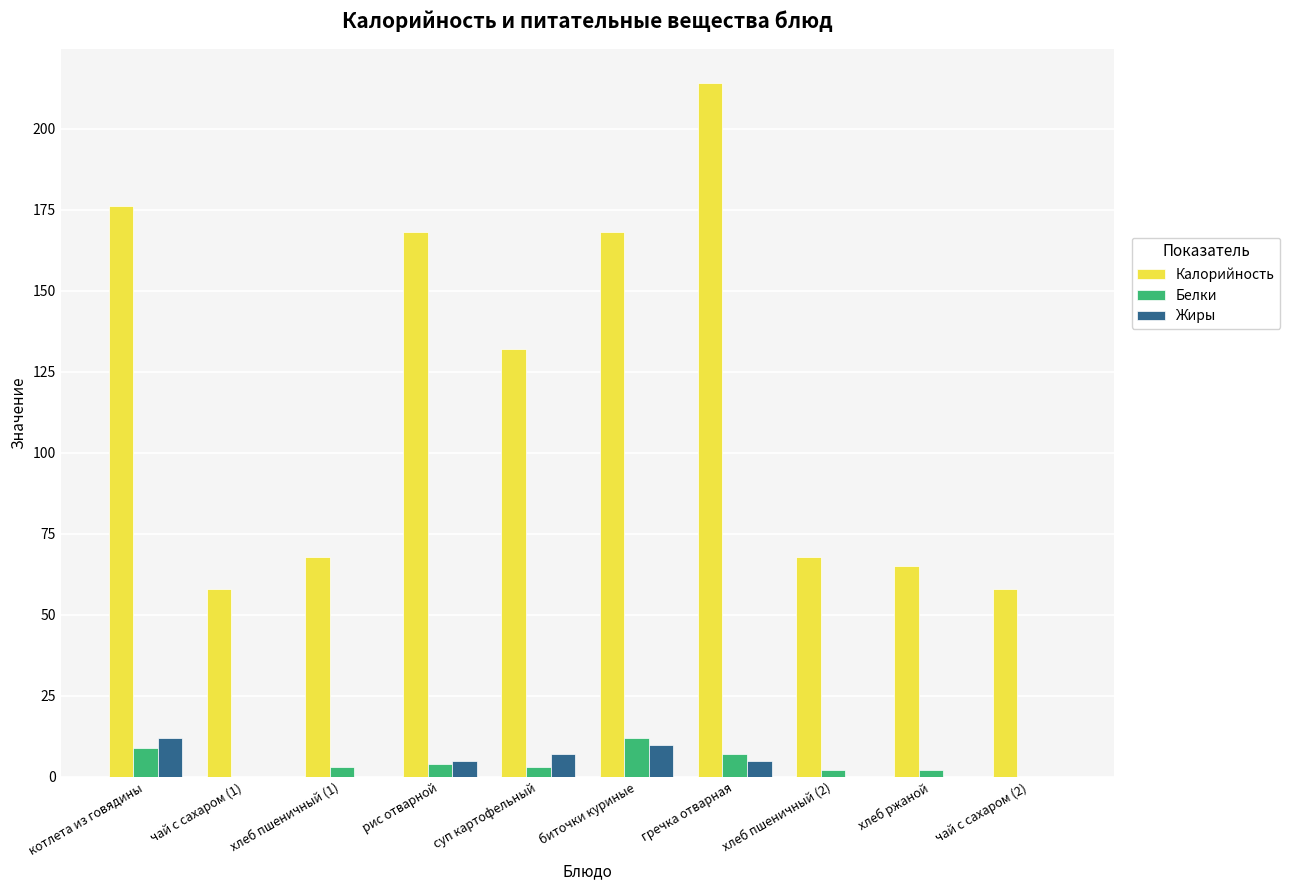

The Жиры series shows 0 at хлеб ржаной. True or false?

True